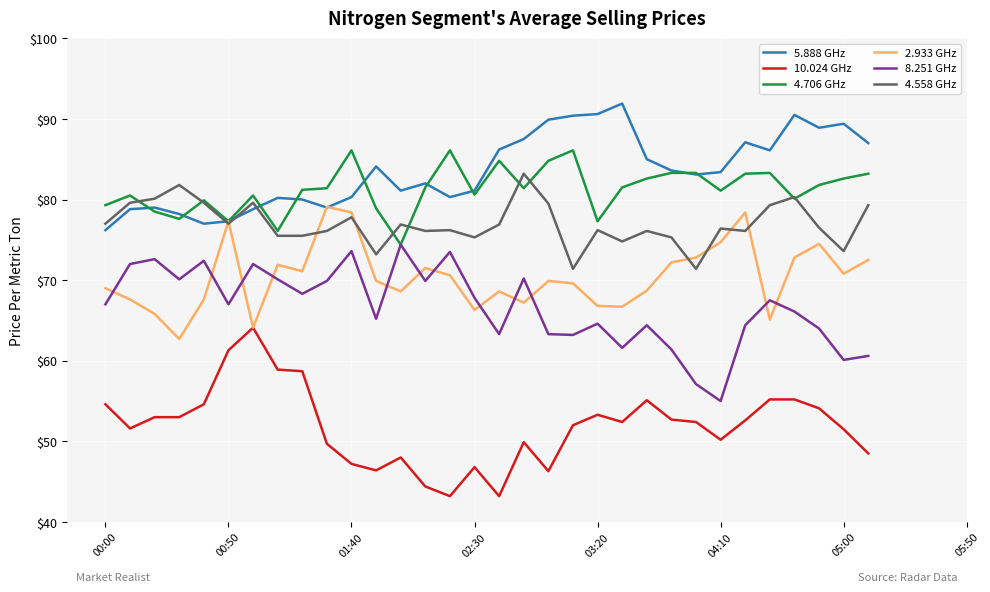

At how many categories does at least one series exceed 91?

1